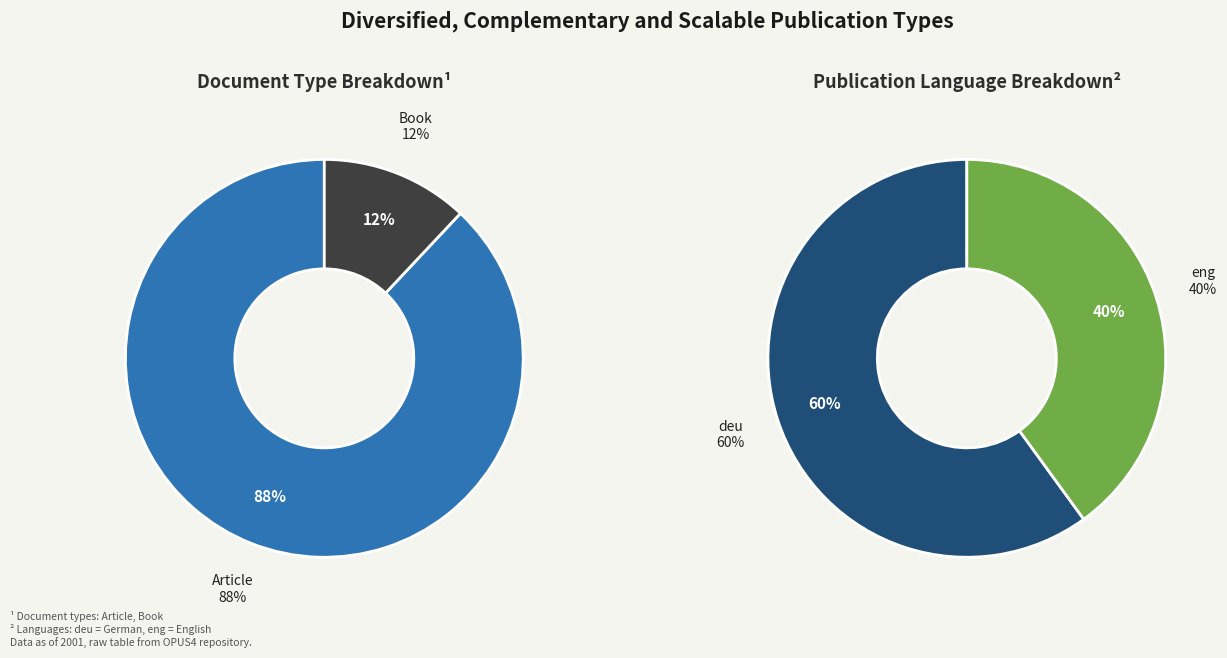

The Article slice represents 82% of the pie. True or false?

False